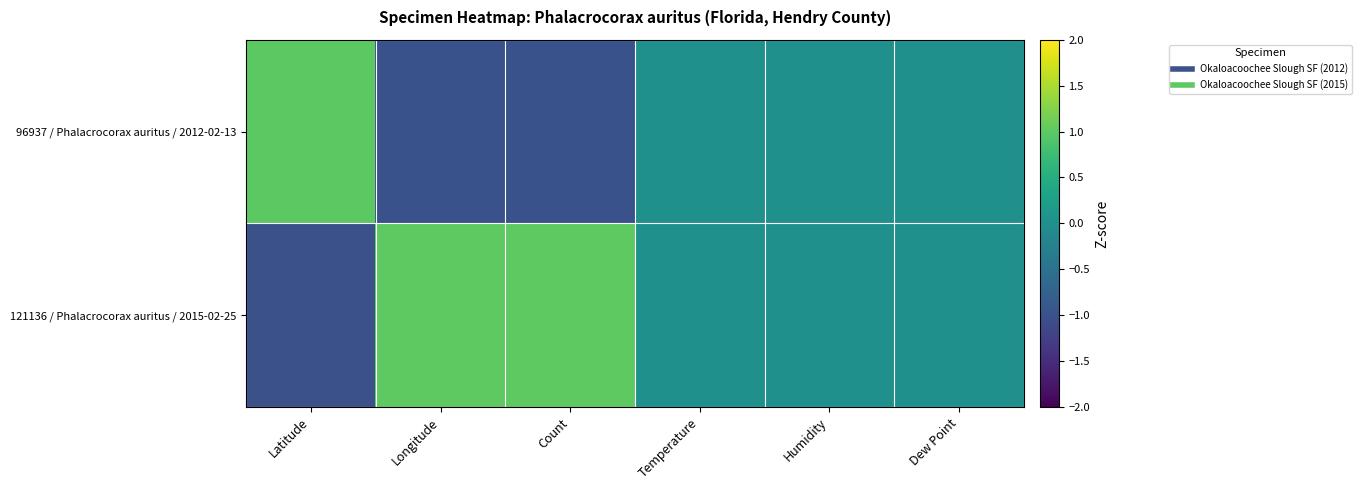

Reading left to right, transcribe all the data shown in this chart.

96937 / Phalacrocorax auritus / 2012-02-13: Latitude=1.0	Longitude=-1.0	Count=-1.0	Temperature=0.0	Humidity=0.0	Dew Point=0.0
121136 / Phalacrocorax auritus / 2015-02-25: Latitude=-1.0	Longitude=1.0	Count=1.0	Temperature=0.0	Humidity=0.0	Dew Point=0.0